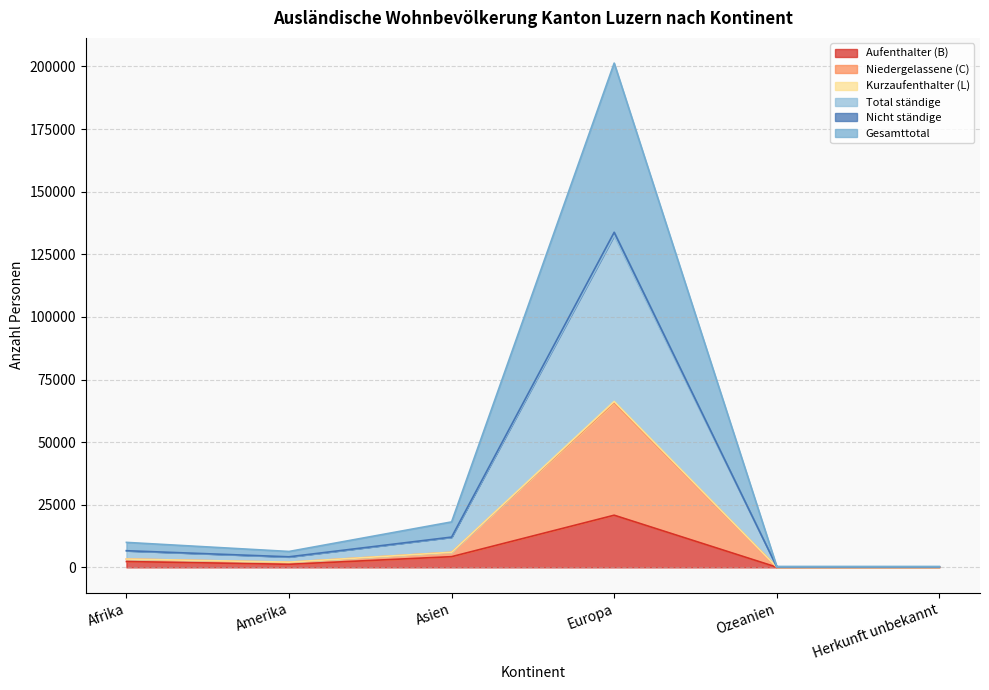

At which category is the sum across all series the highest?

Europa